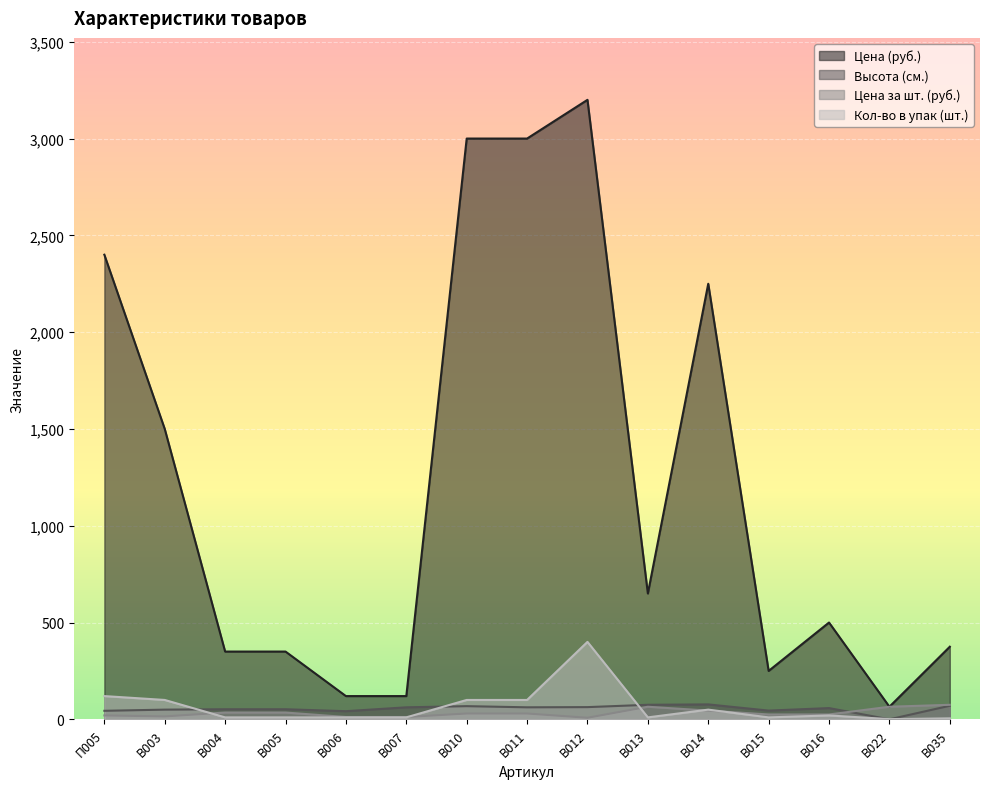

Where does the Цена за шт. (руб.) series first go above 30?

В004